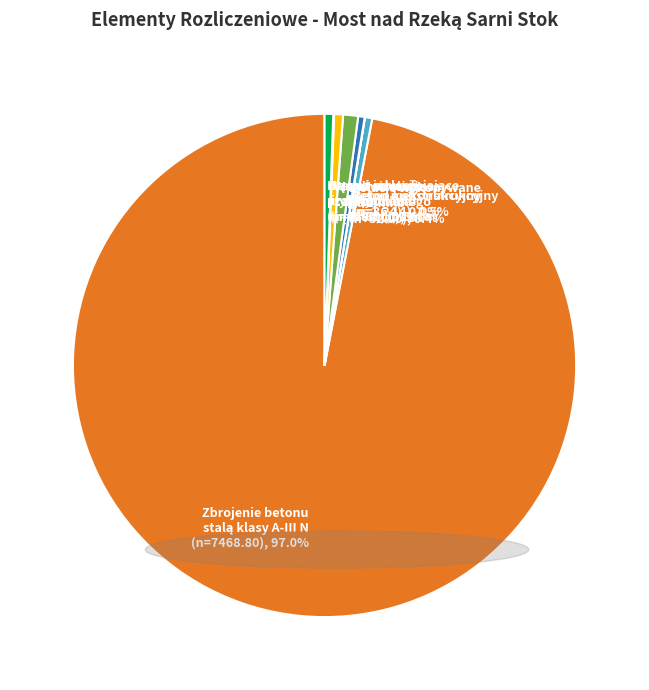

To the nearest percent, what is the average slice percentage?

12%